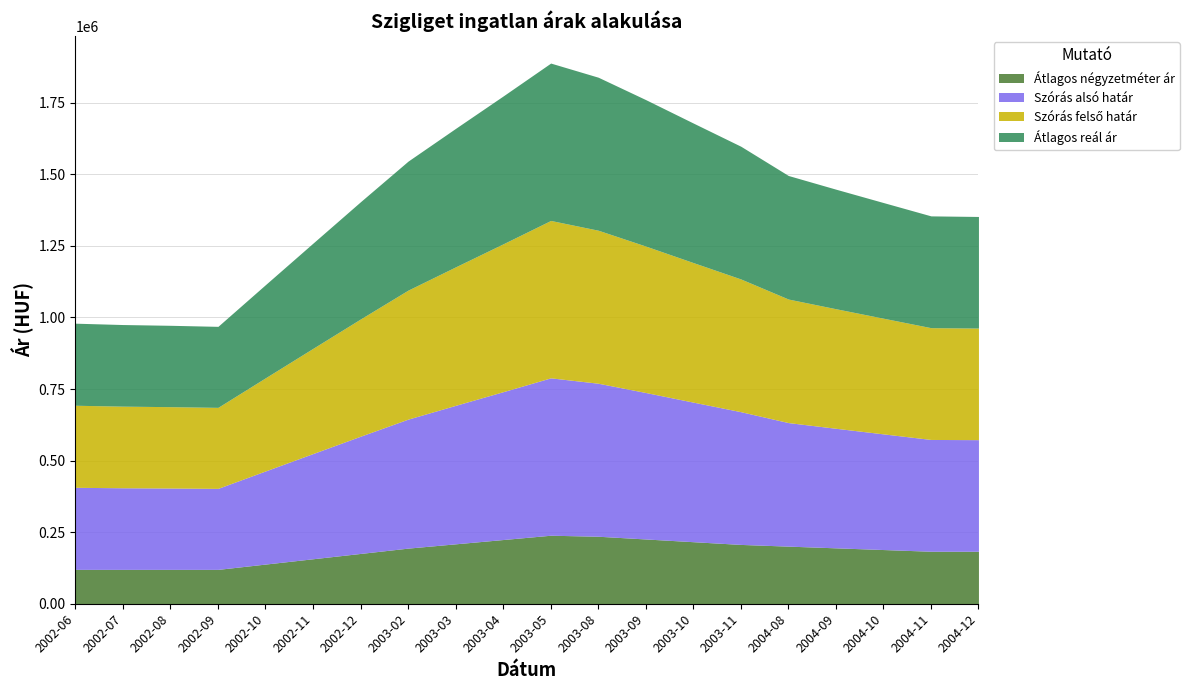

What is the minimum value for Szórás felső határ?

282950